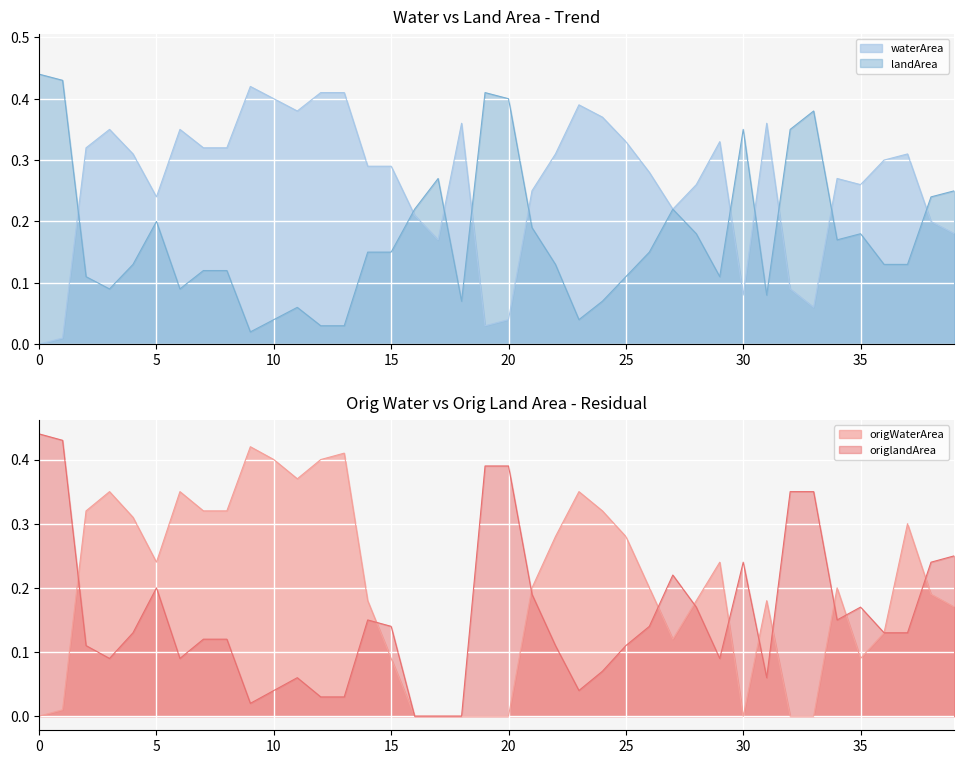

What is the value of the landArea point at the 38th from the left?

0.1